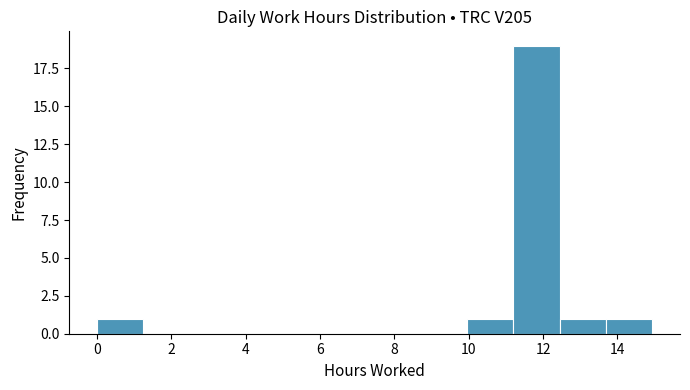

How tall is the bar that spans 13.6 to 15.0 on the x-axis? Neither the bar edges nor the heights are printed on the chart, so give them approximately, as read against the axes.

1